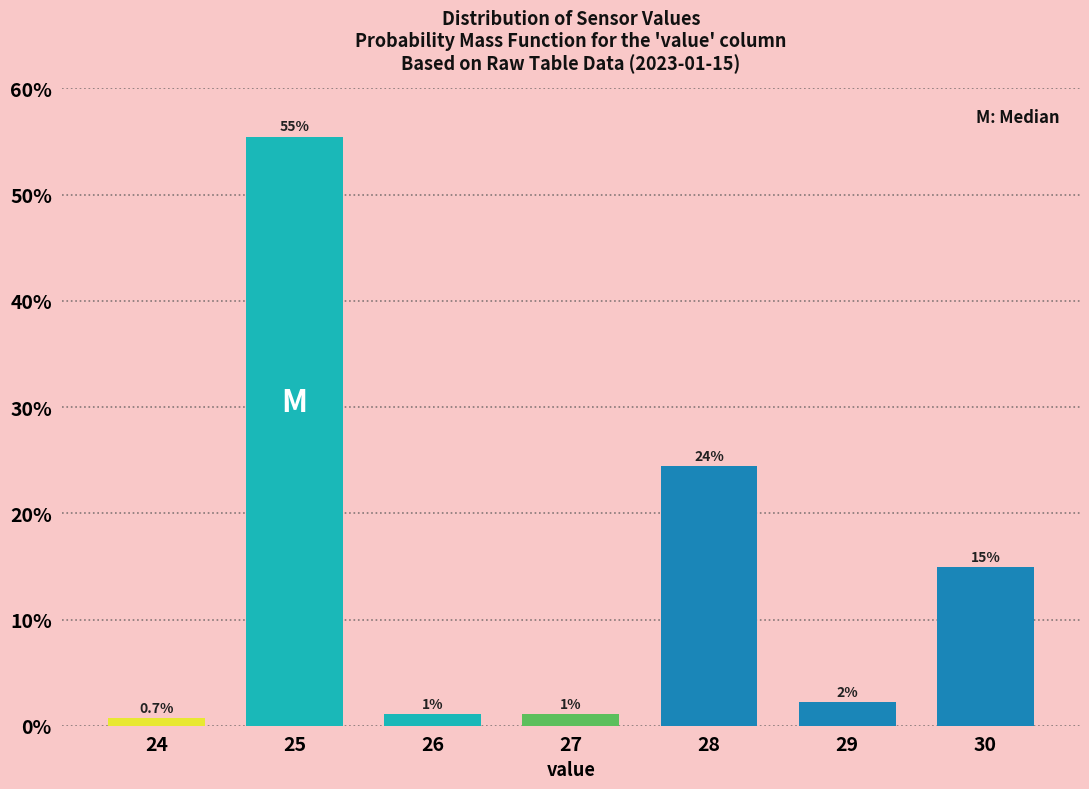

Does the chart contain any negative values?

No